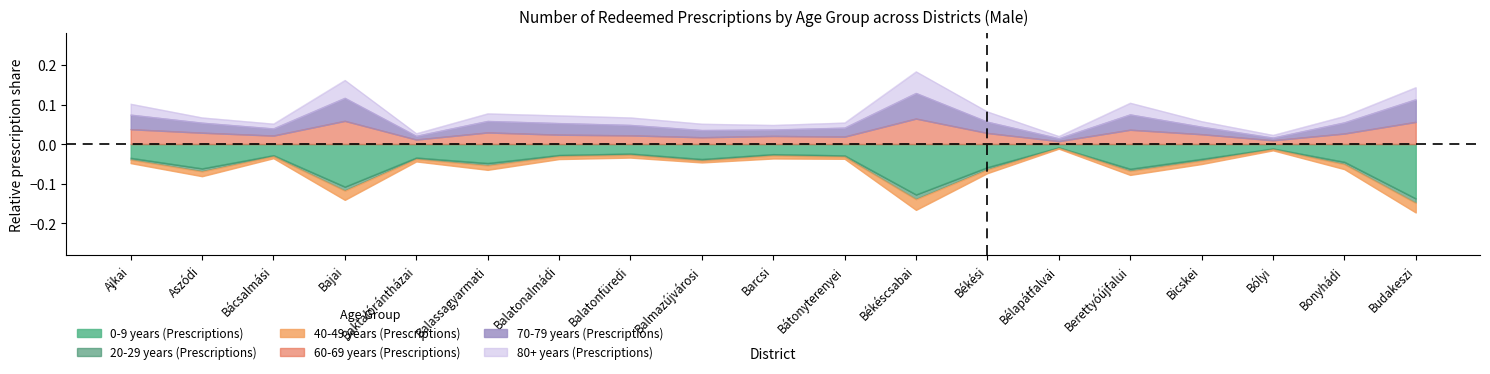

True or false: 60-69 years (Prescriptions) and 70-79 years (Prescriptions) intersect in this chart.

False